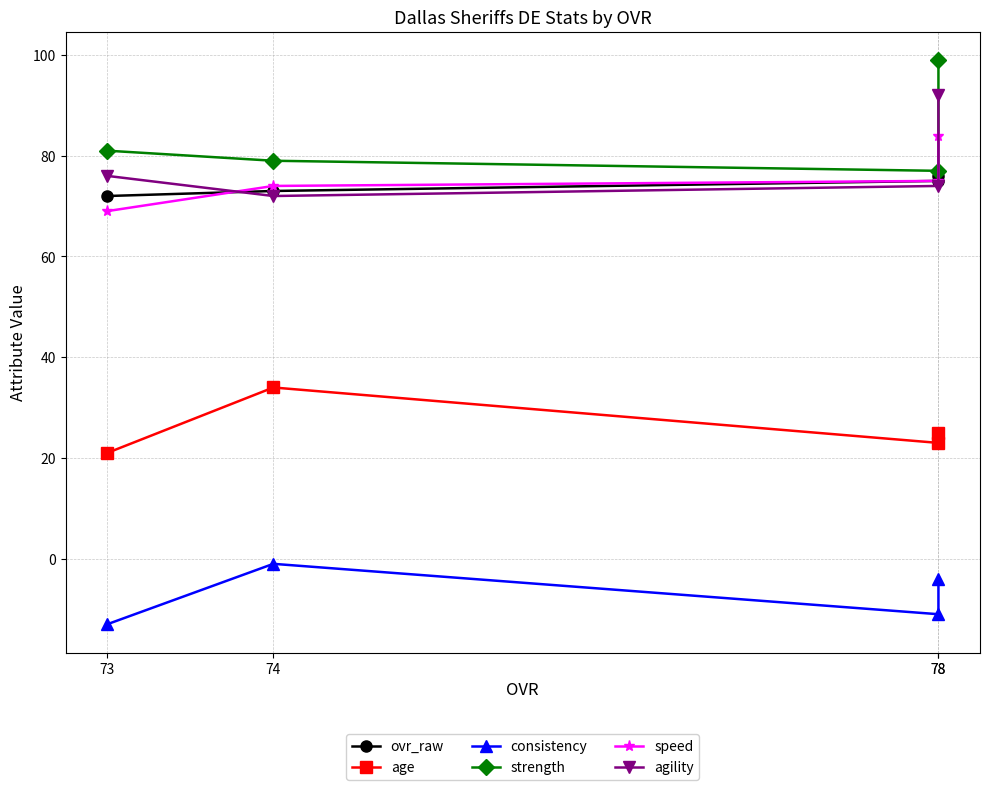

What is the minimum value shown in the chart?

-13